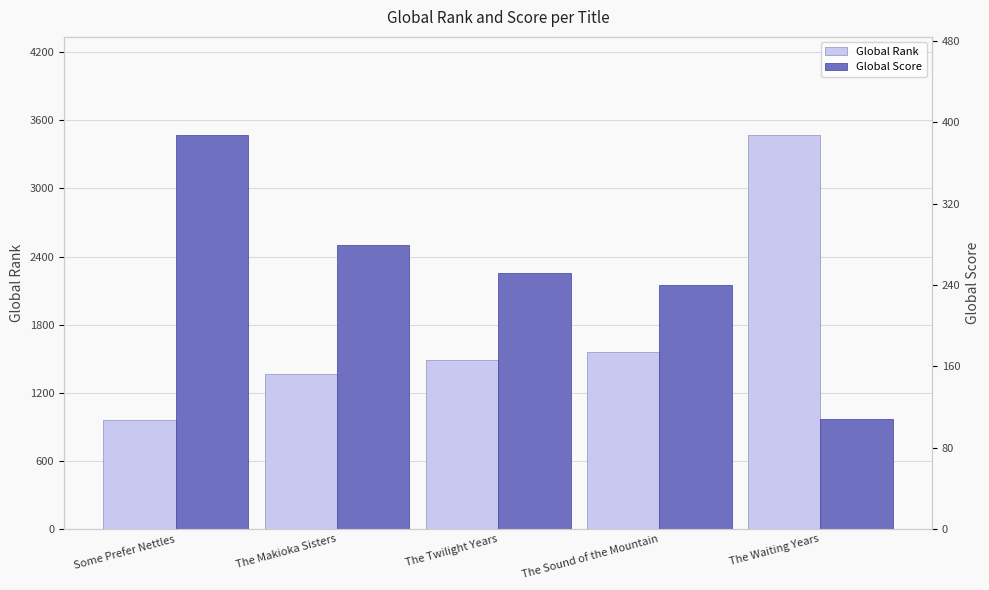

At how many categories does at least one series exceed 443?

5